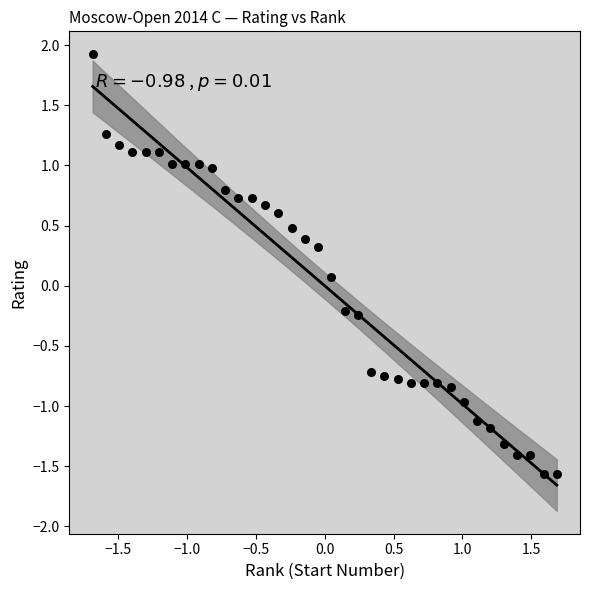

What is the range of X values (max minus min)?

3.4